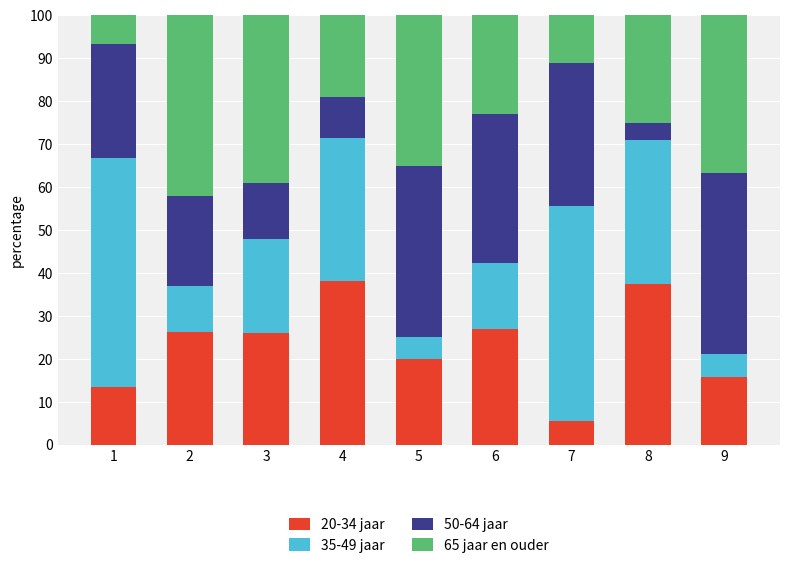

What is the total value across all series at 4?

100.0